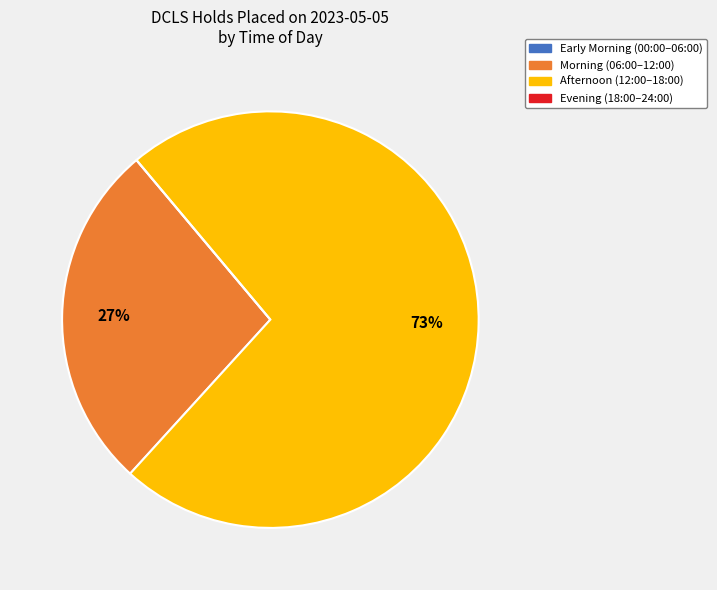

To the nearest percent, what is the difference between the largest and smallest slice percentages?

73%